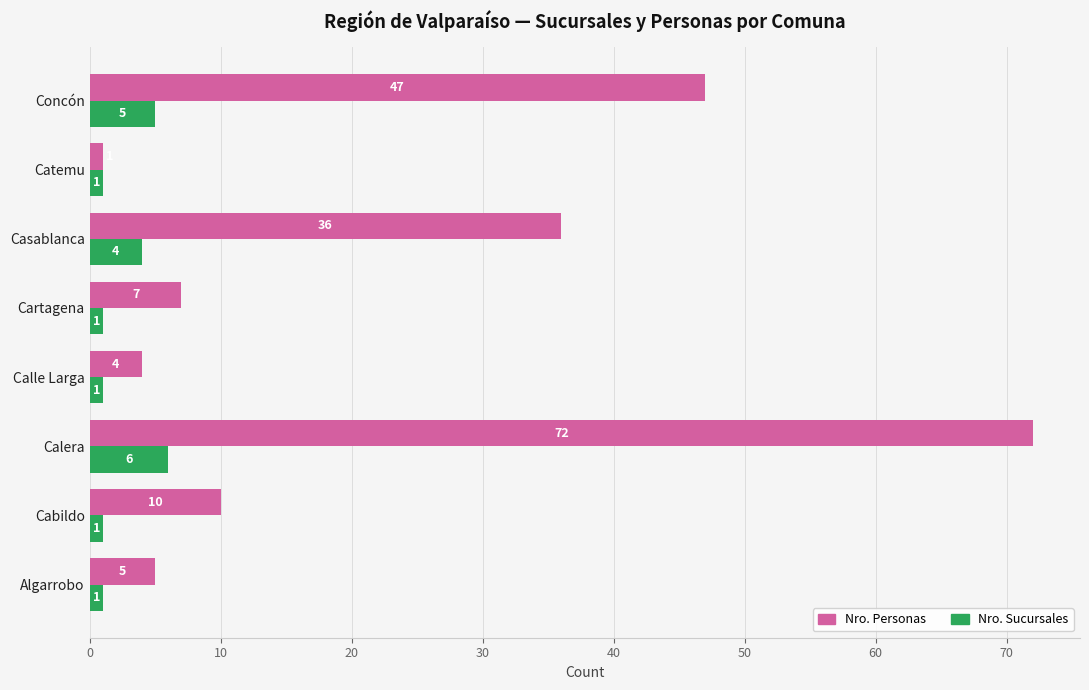

At which label is Nro. Sucursales closest to 3?

Casablanca